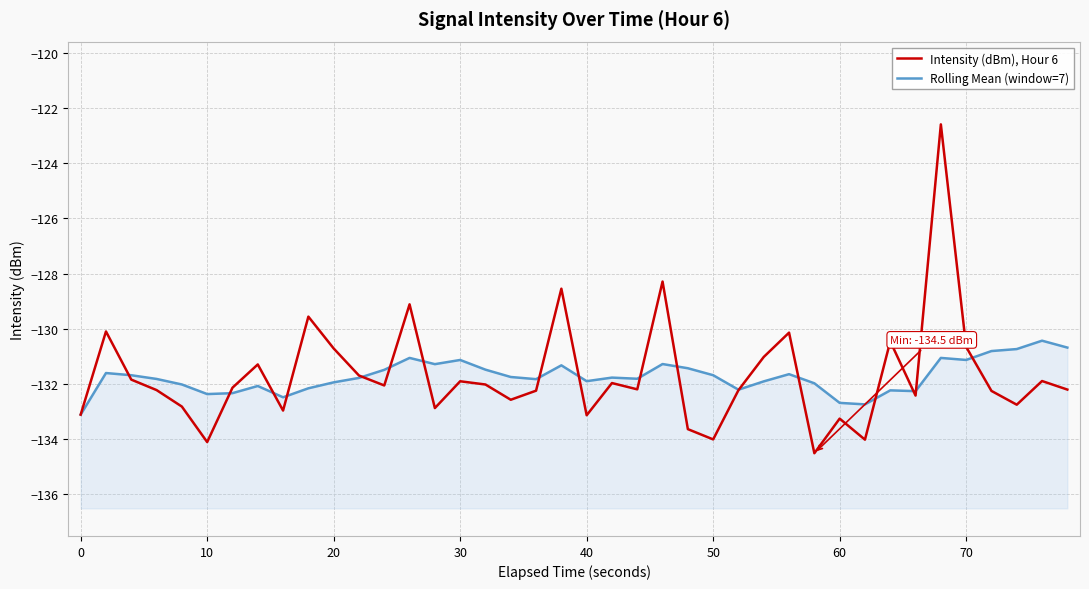

What is the highest value of the Intensity (dBm), Hour 6 series?

-122.6